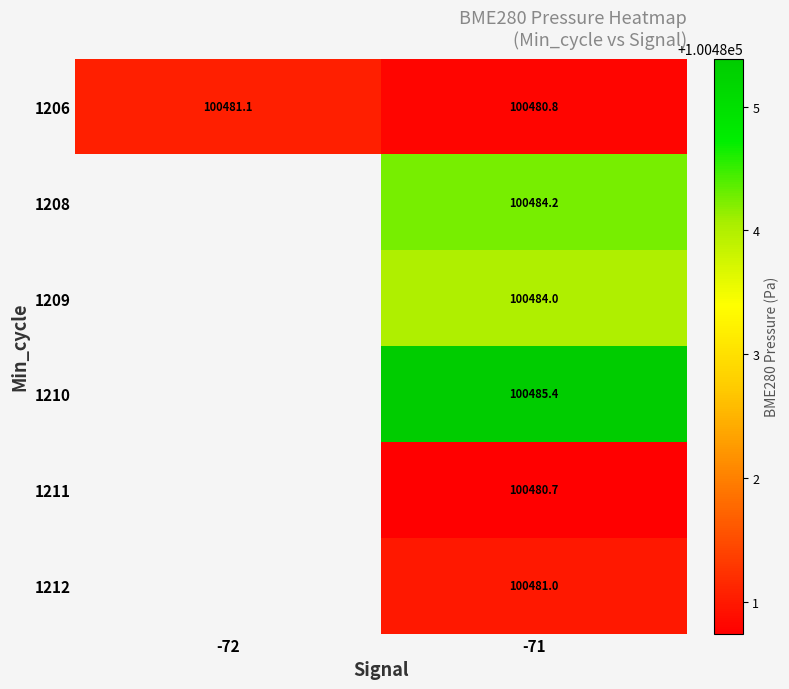

The 1209 series shows 100484.0 at -71. True or false?

True